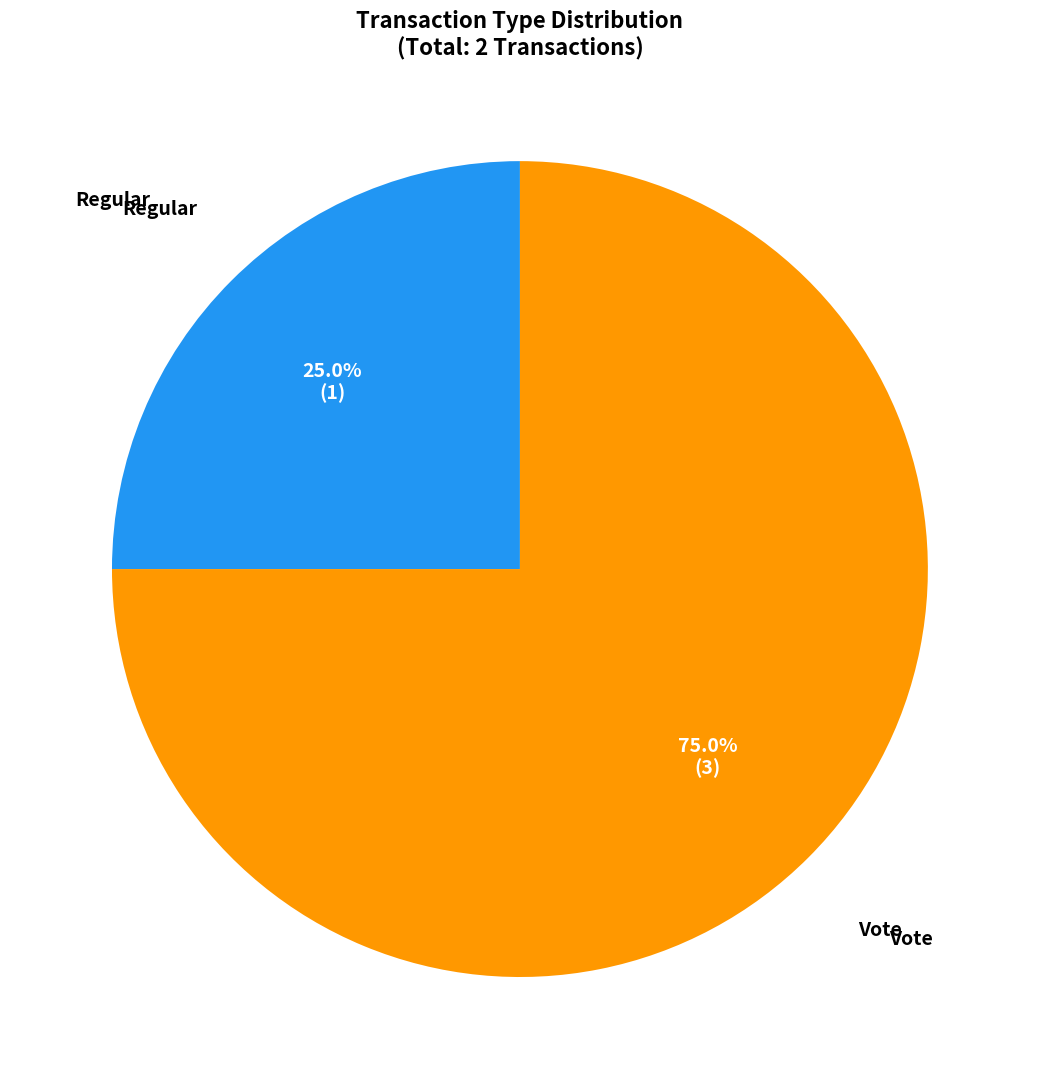

To the nearest percent, what portion does Vote represent?

75%